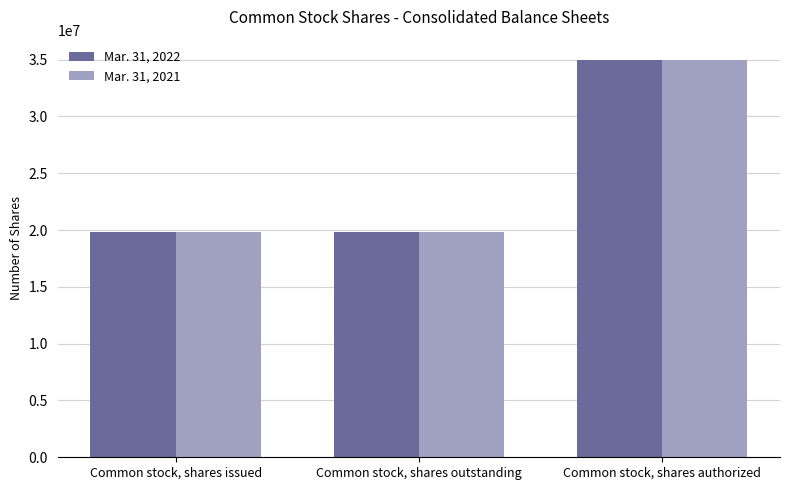

What is the difference between the highest and lowest values at Common stock, shares outstanding?

35846